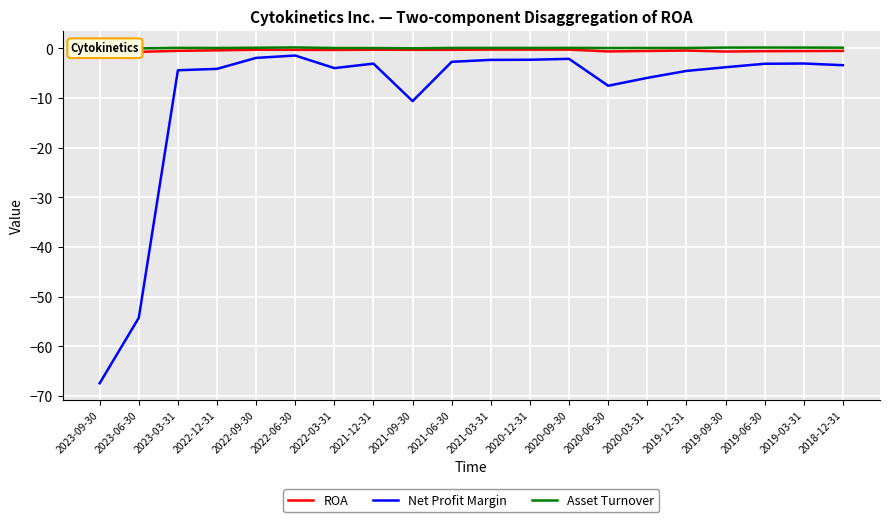

Is the value of Asset Turnover at 2018-12-31 greater than the value of Net Profit Margin at 2019-09-30?

Yes